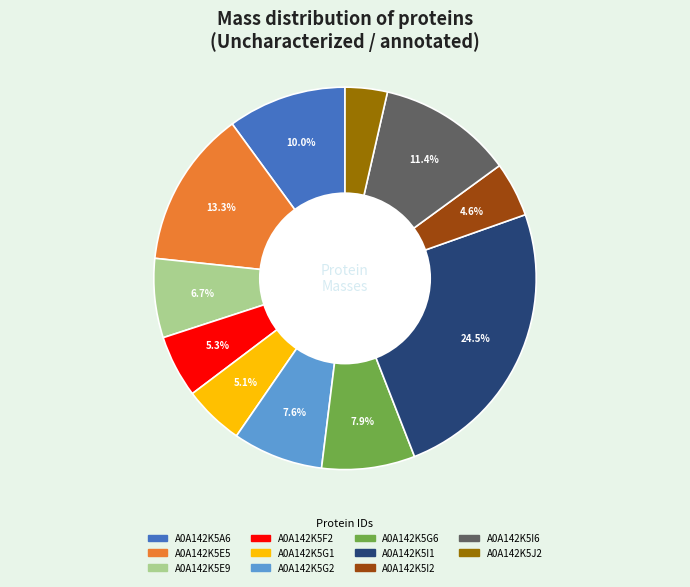

Does any single category account for the majority?

No